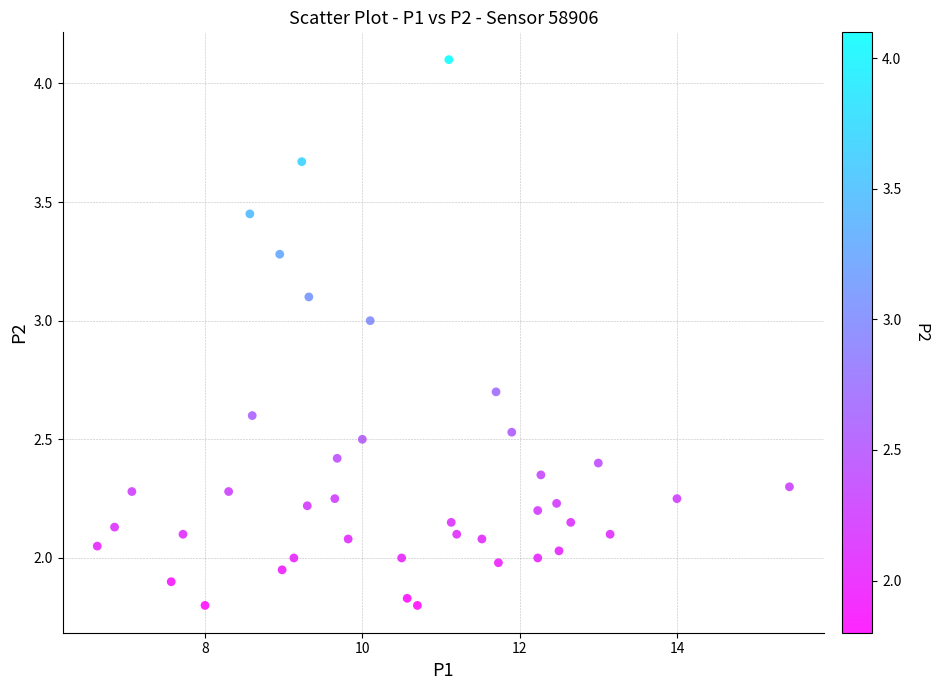

What is the range of Y values (max minus min)?

2.3